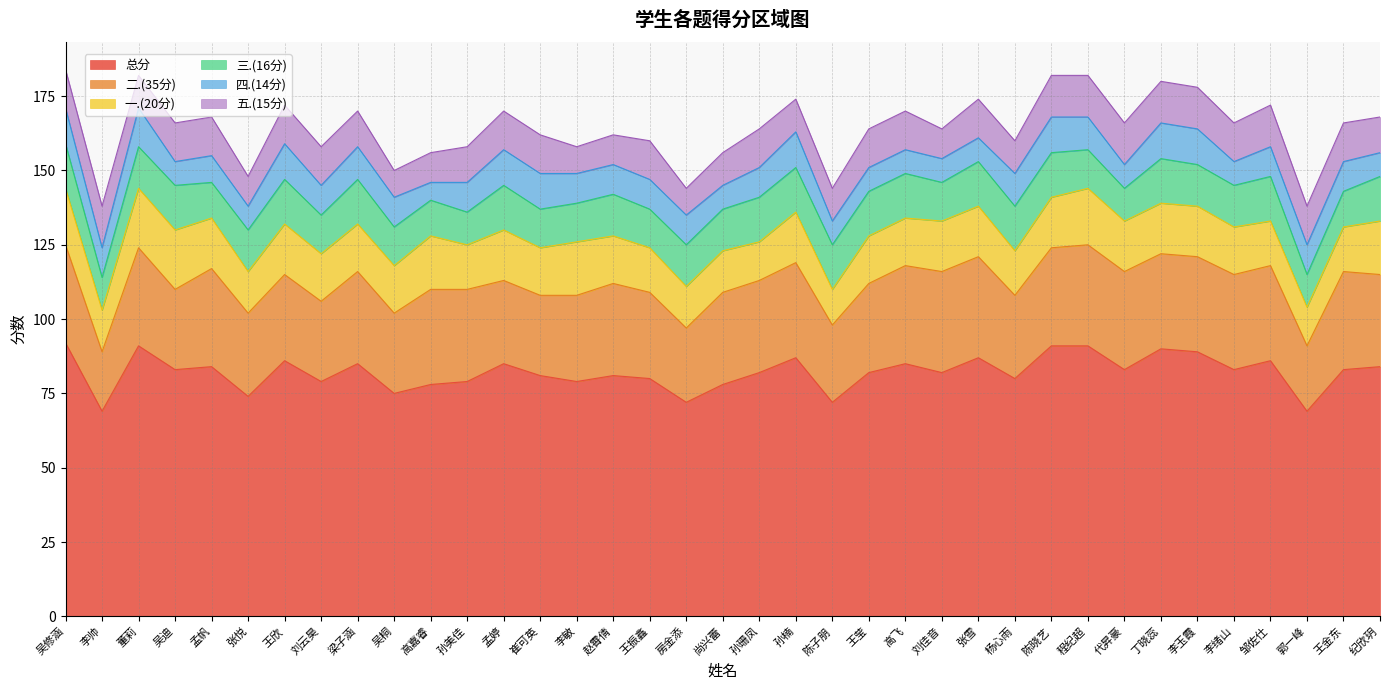

How many data points does each series have?

37